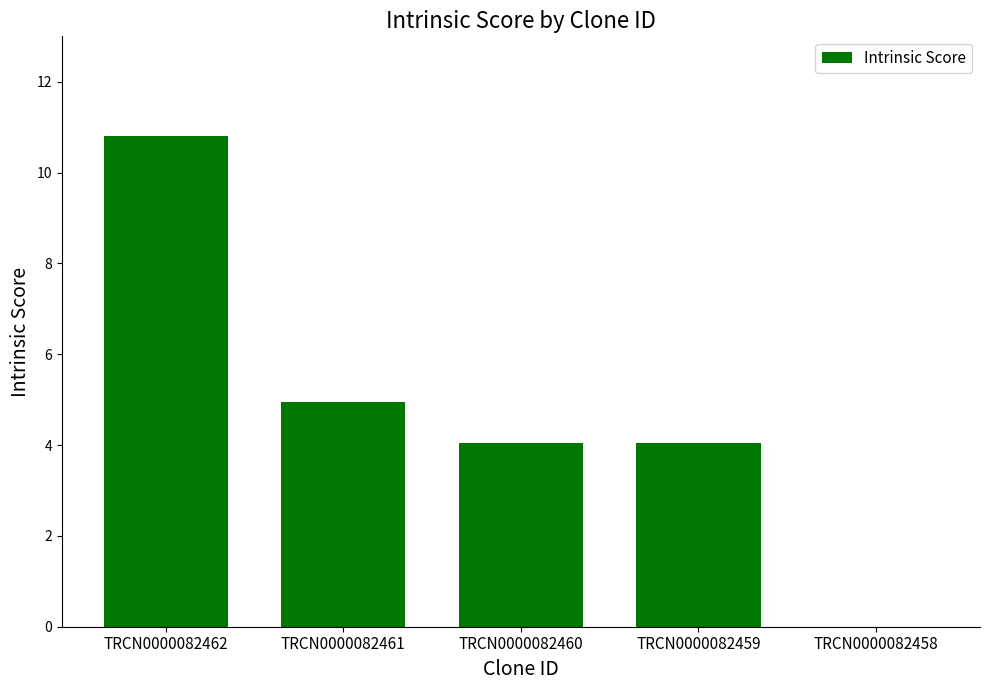

What is the sum of the values at TRCN0000082460 and TRCN0000082459?

8.1